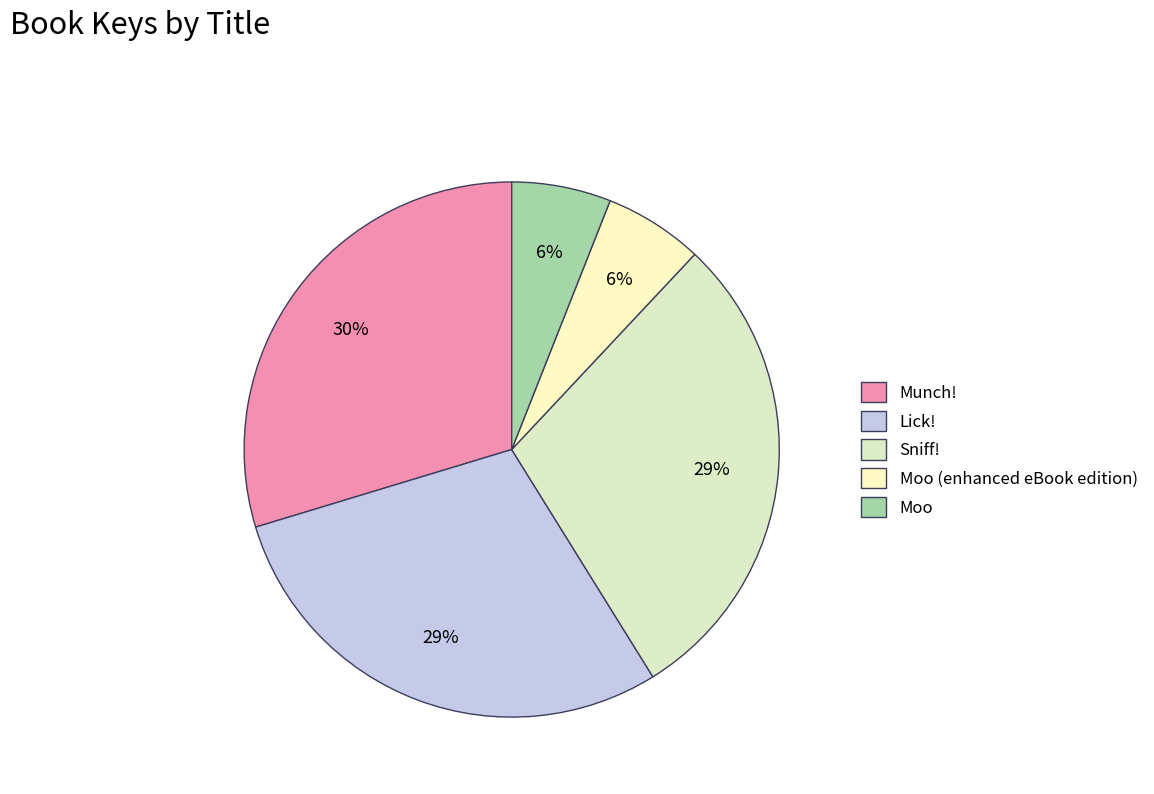

What percentage is the Lick! slice, to the nearest percent?

29%